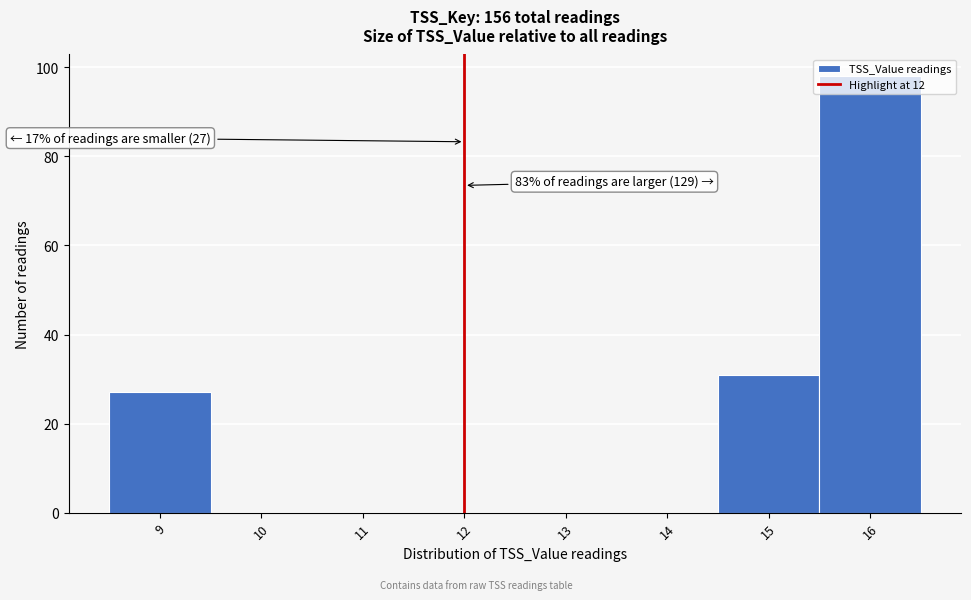

Which range on the x-axis has the tallest bar?

15.5 to 16.5